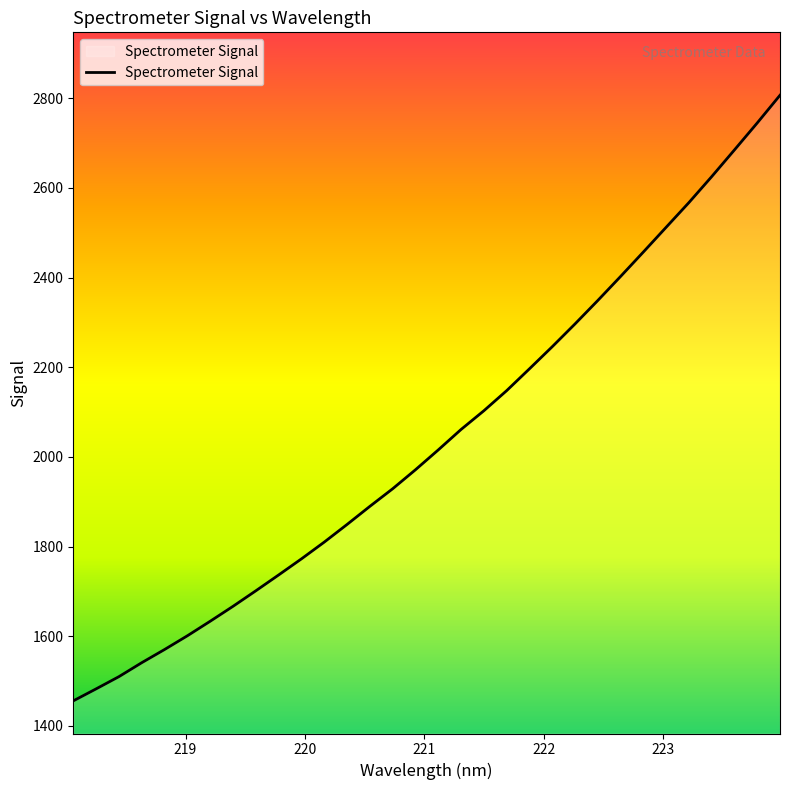

What is the minimum value shown in the chart?

1455.7